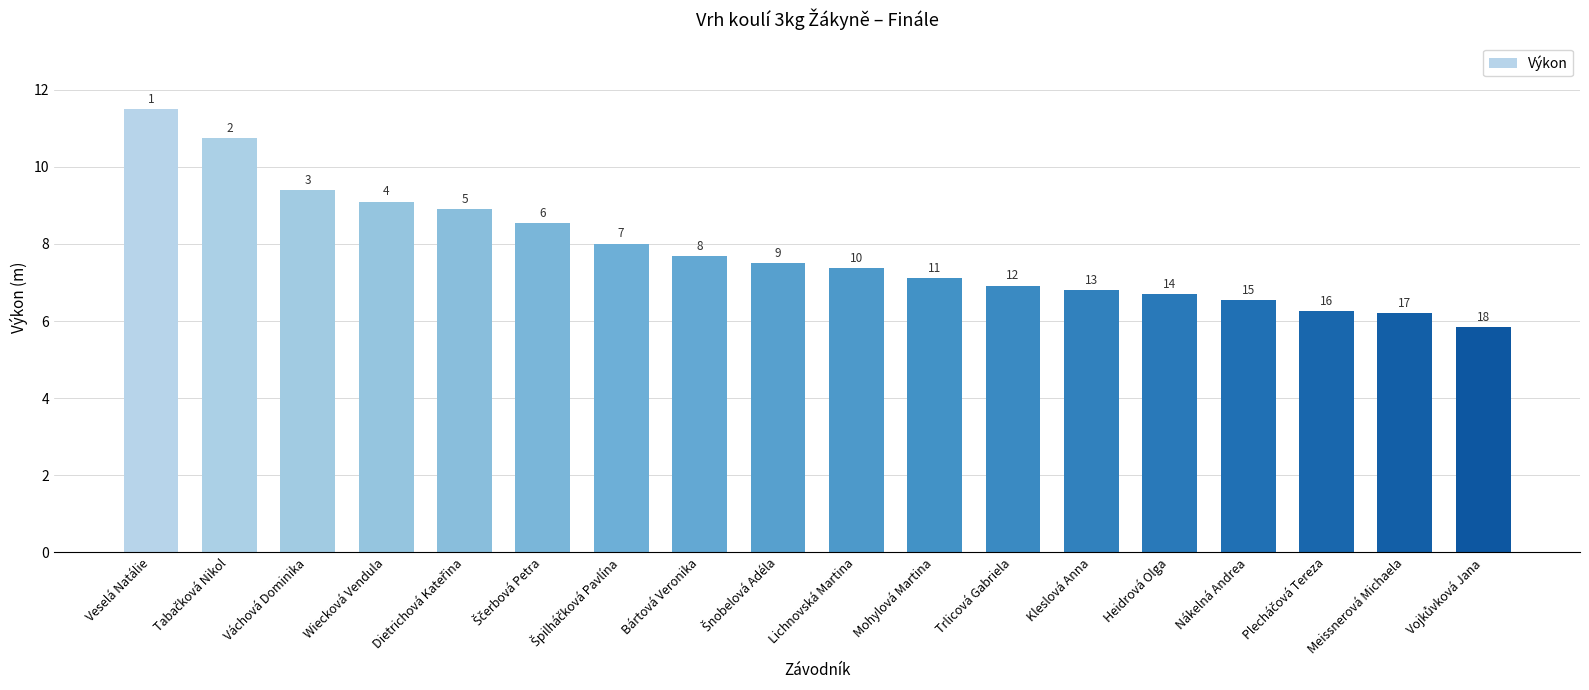

What is the value of the 9th bar from the left?

7.5